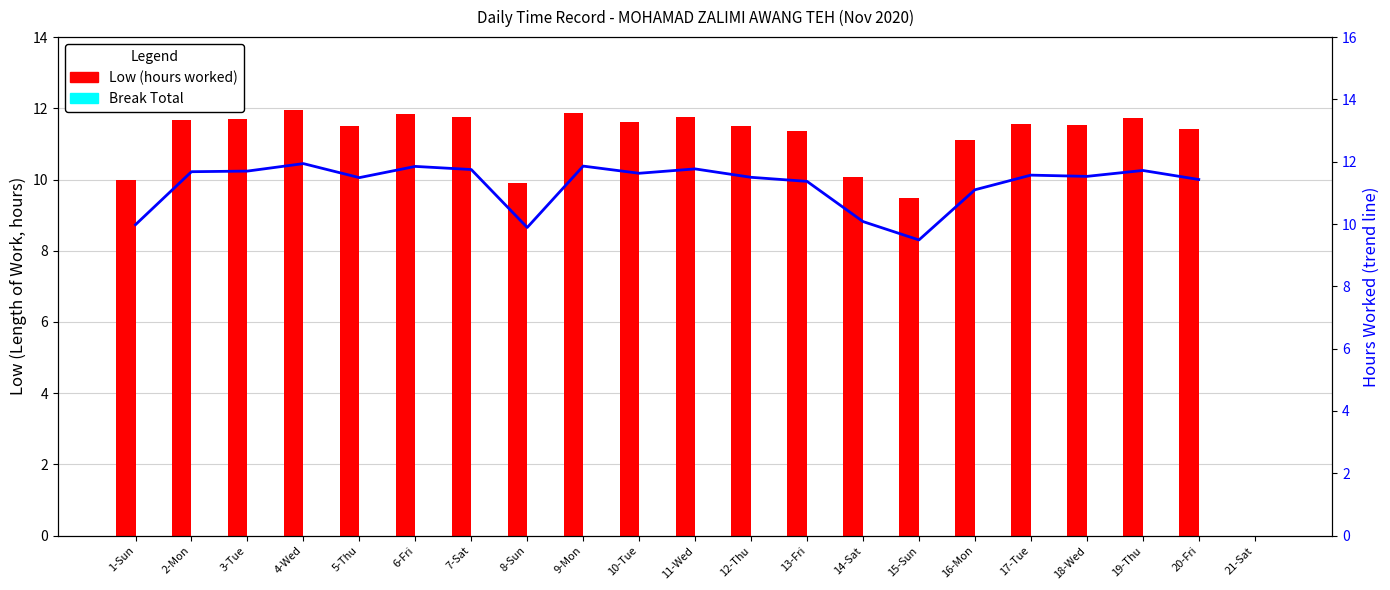

At how many categories does at least one series exceed 8?

20